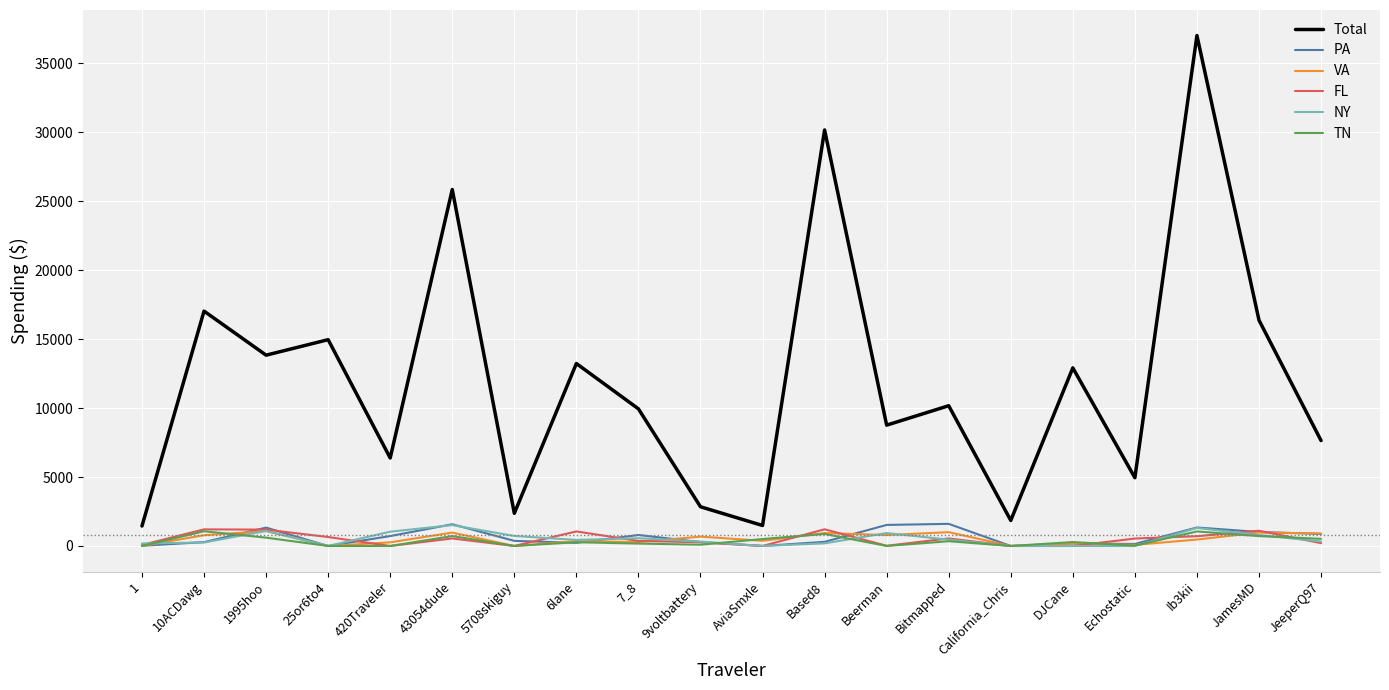

True or false: Total and TN intersect in this chart.

False